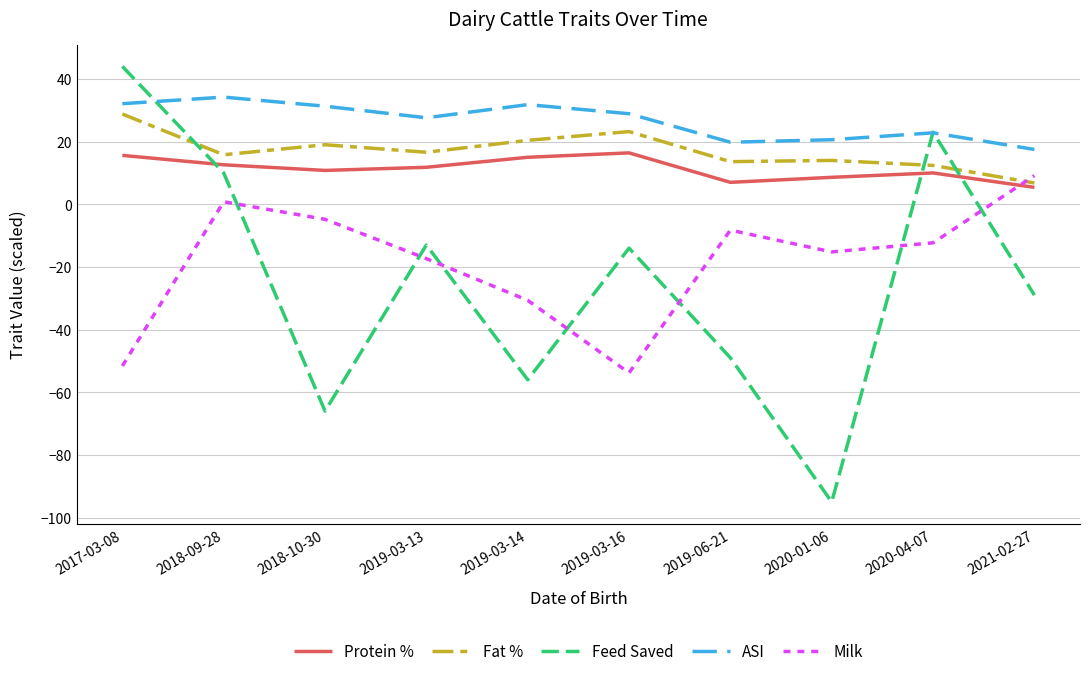

At which label does Feed Saved first exceed -14?

2017-03-08